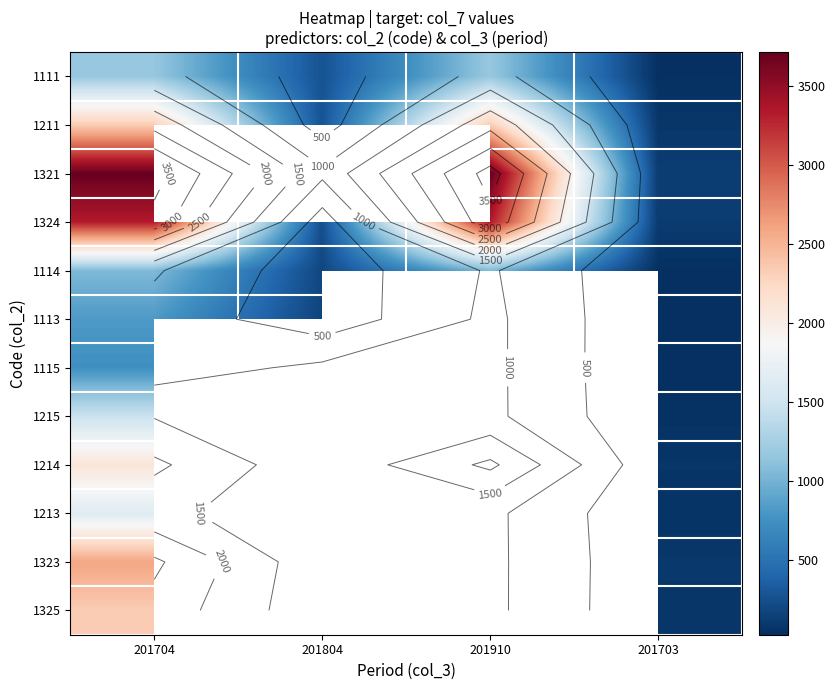

At 201703, list the series in order from largest to smallest.

1321, 1324, 1323, 1211, 1325, 1214, 1213, 1215, 1111, 1114, 1113, 1115